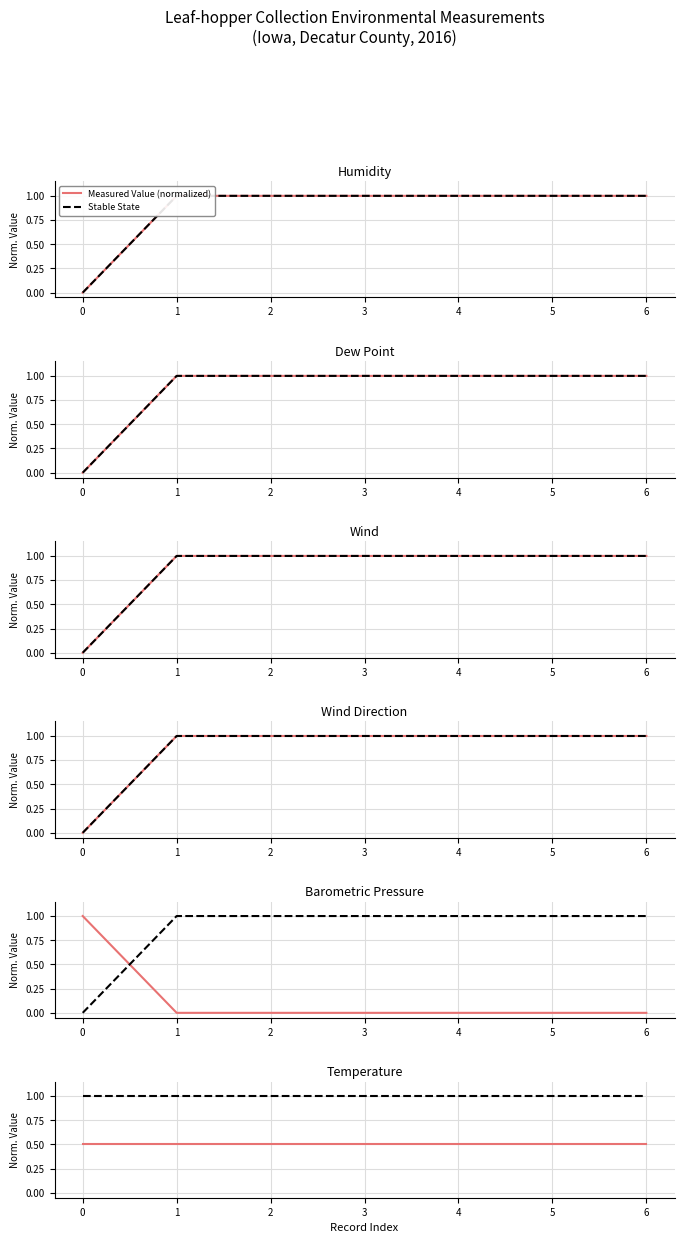

What is the total value across all series at 5?

1.5